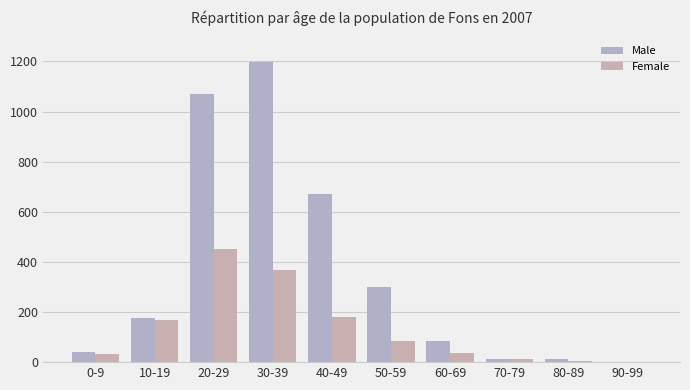

The Male series shows 83 at 60-69. True or false?

True